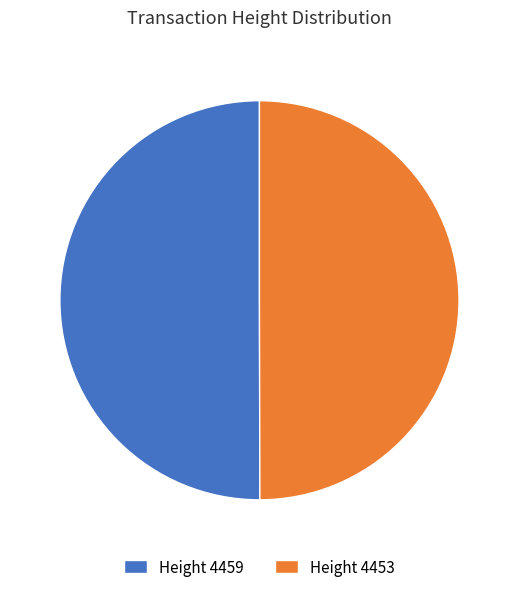

True or false: Height 4459 accounts for 41% of the total.

False